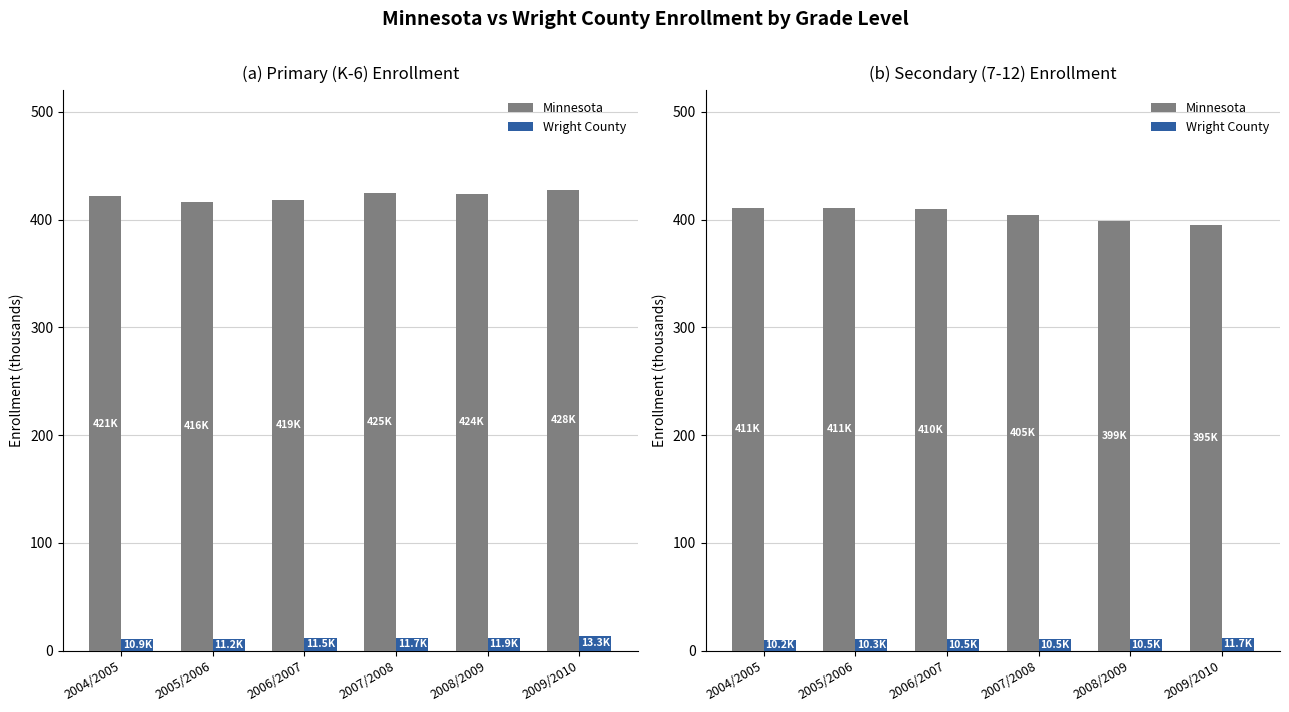

Count the Wright County values in the range 10 to 11.

5